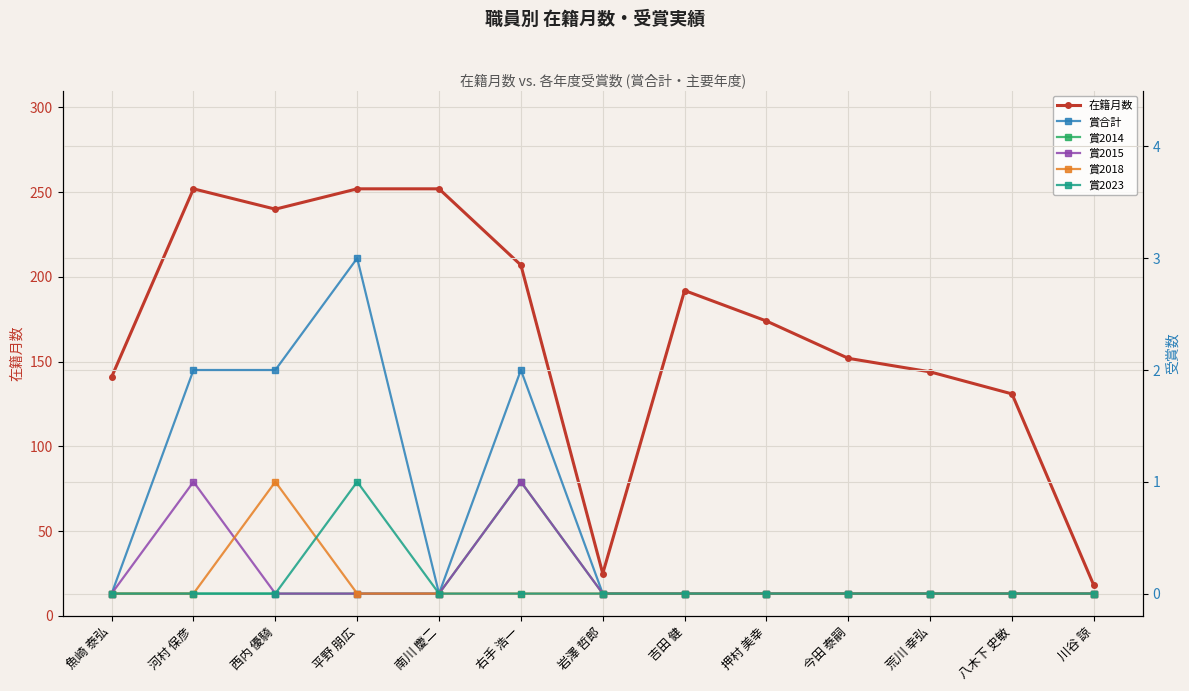

In 賞合計, how many points are higher than both neighbors (excluding endpoints)?

2